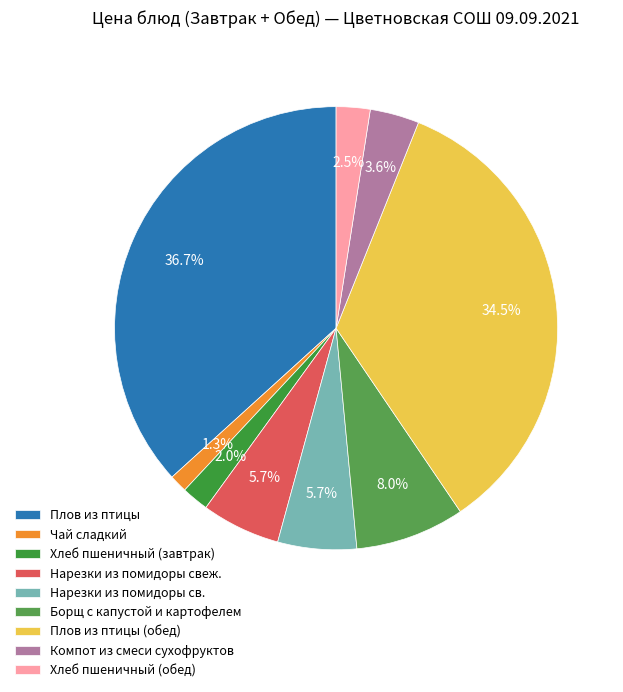

How much of the chart is everything except Чай сладкий?

98.7%